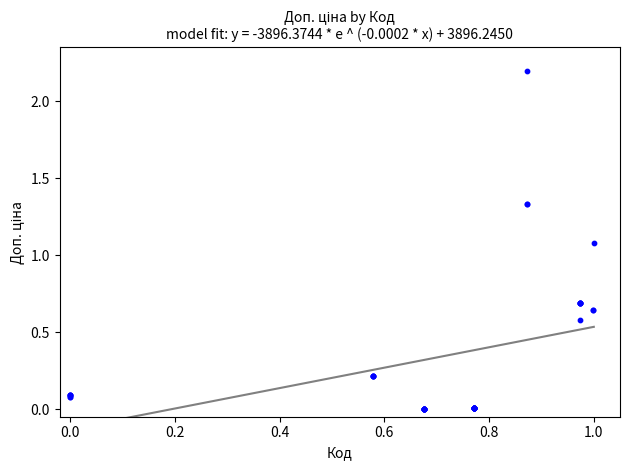

What Y value in the scatter plot is closest to 1?

1.1